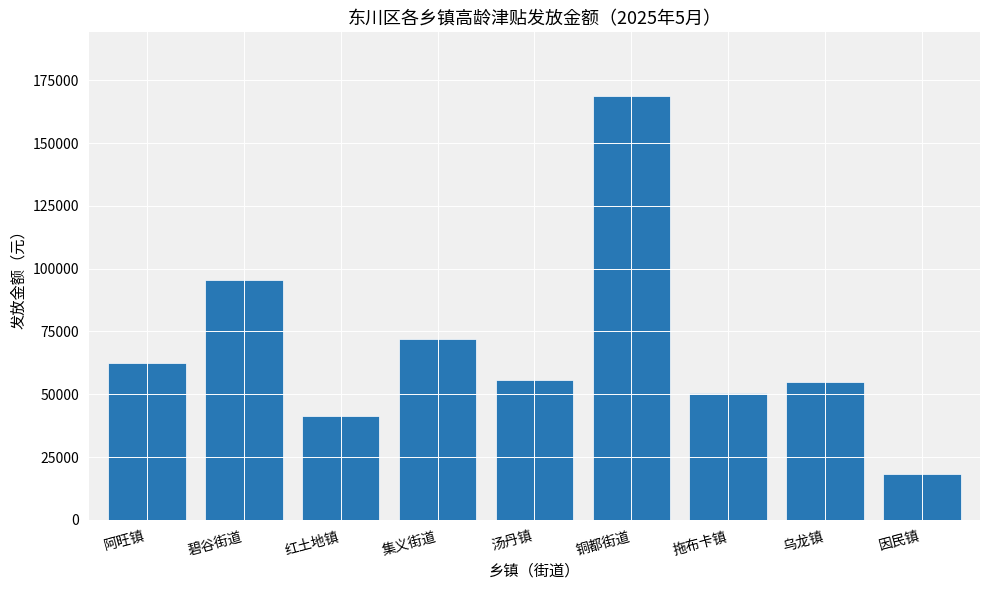

What is the change in value from 阿旺镇 to 拖布卡镇?

-12020